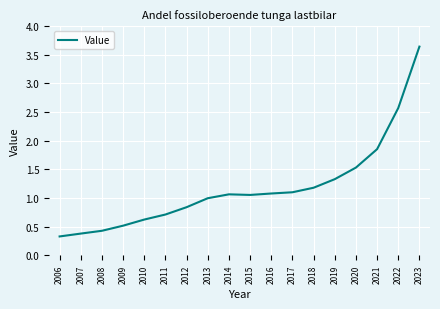

Which has a higher value, 2010 or 2018?

2018